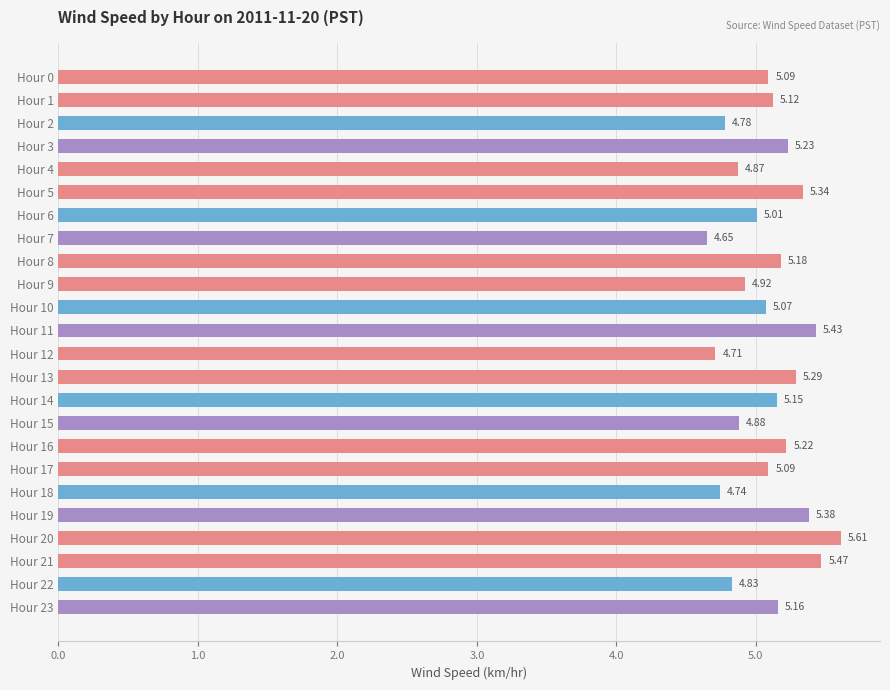

What is the difference between the maximum and minimum values?

1.0